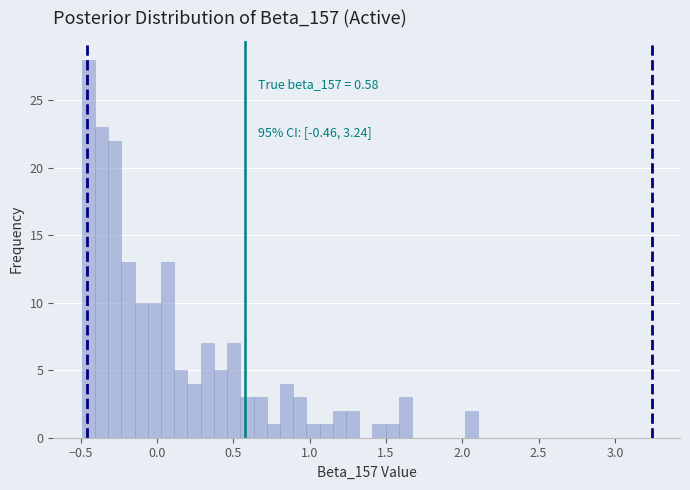

Around what value on the x-axis is the tallest bar? Give the approximate position of its centre, as read against the axis.

-0.45